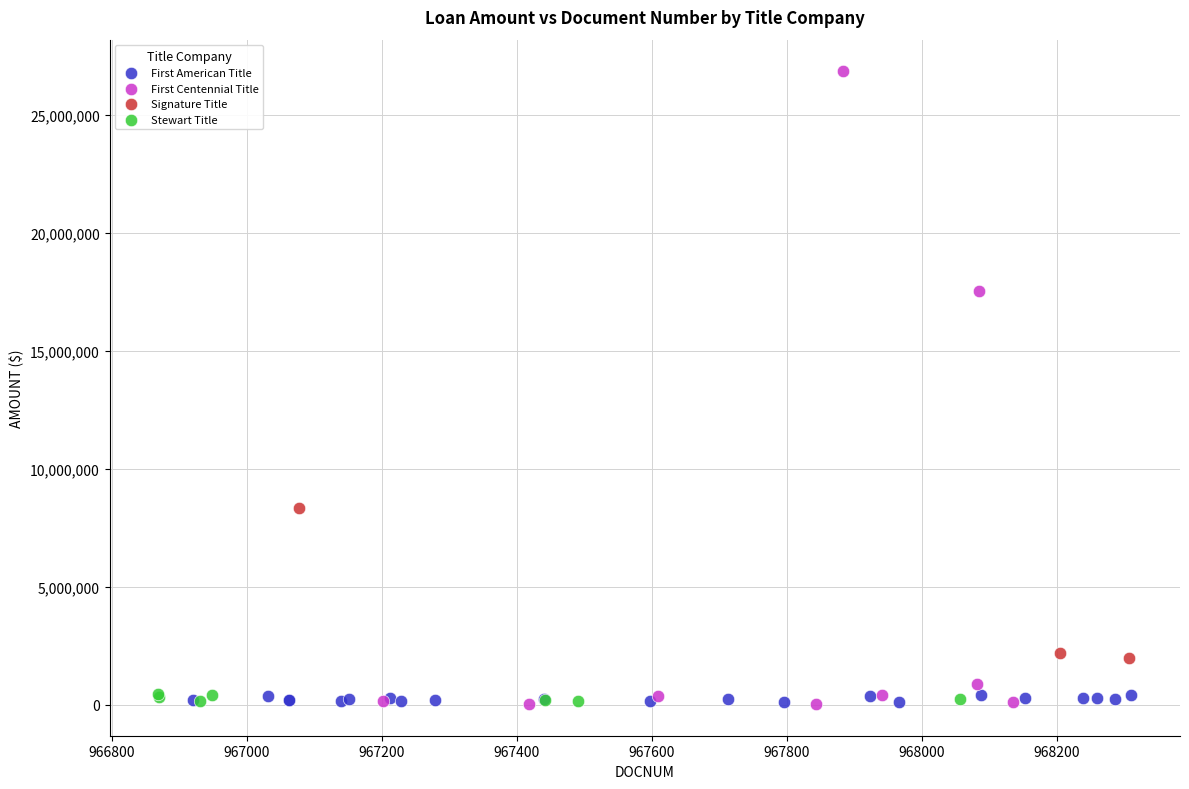

Which series reaches the maximum Y coordinate?

First Centennial Title